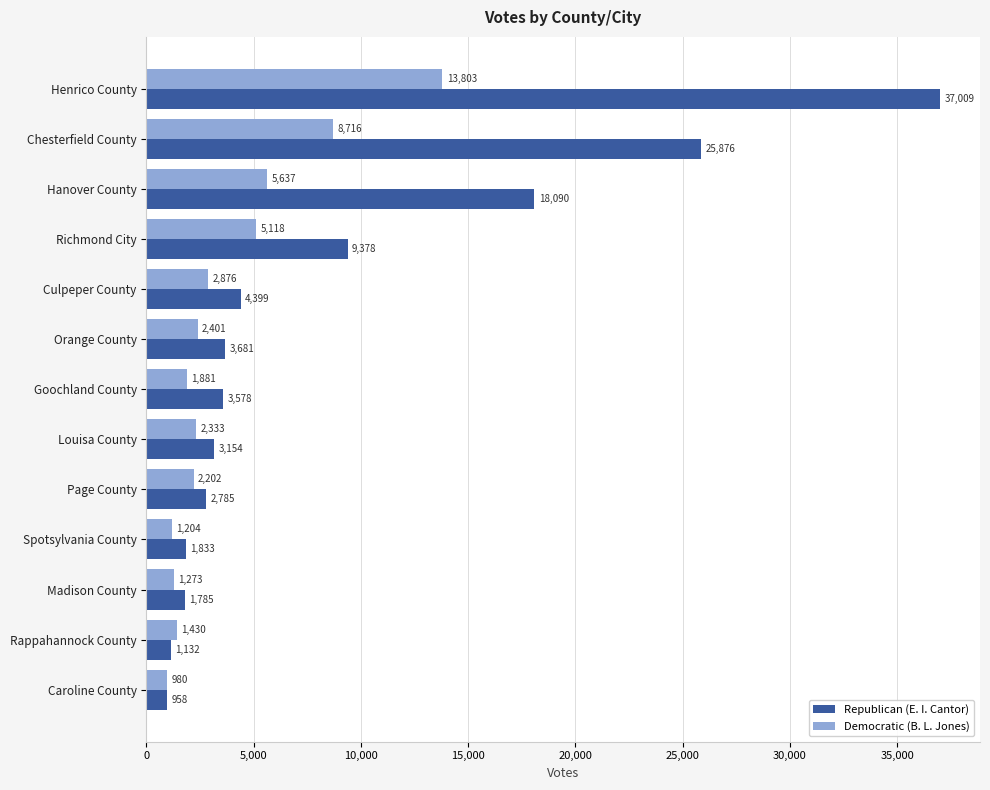

What are all the series names shown in the legend?

Republican (E. I. Cantor), Democratic (B. L. Jones)